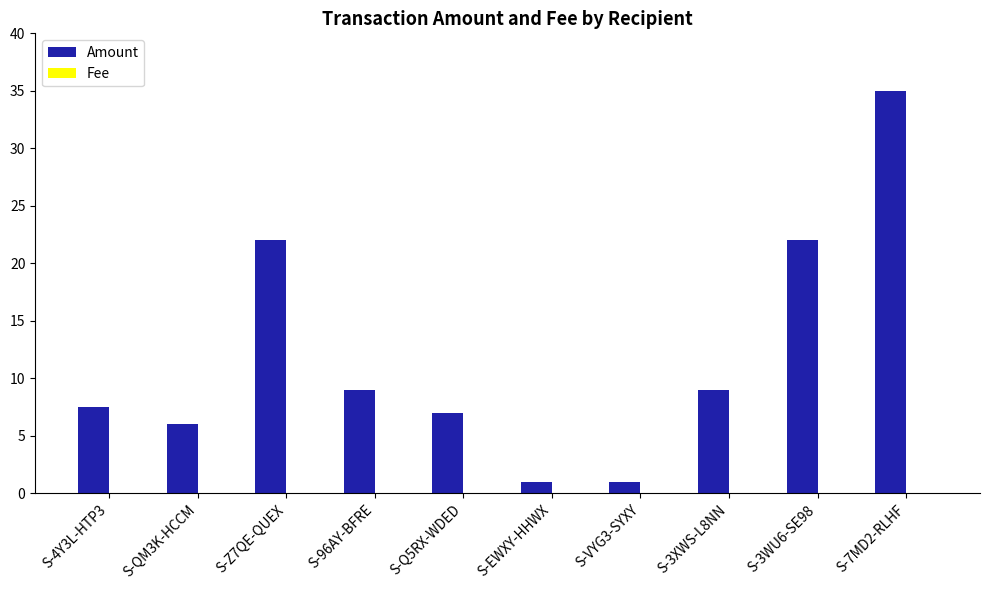

Which series has the largest total across all categories?

Amount